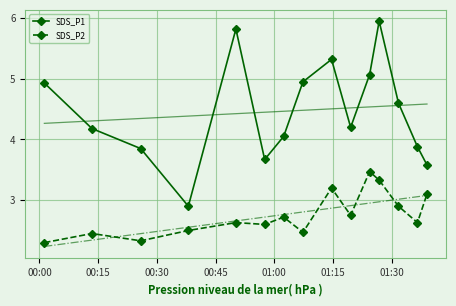

What is the value of the SDS_P1 point at the 10th from the left?

4.2